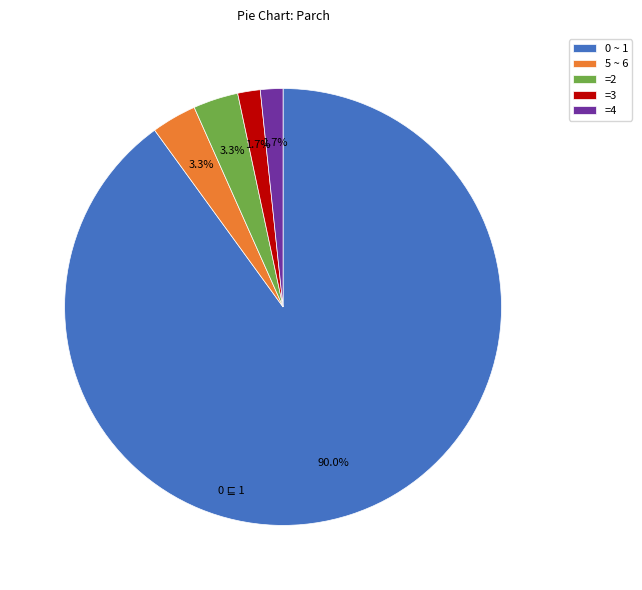

To the nearest percent, what is the difference between the largest and smallest slice percentages?

88%